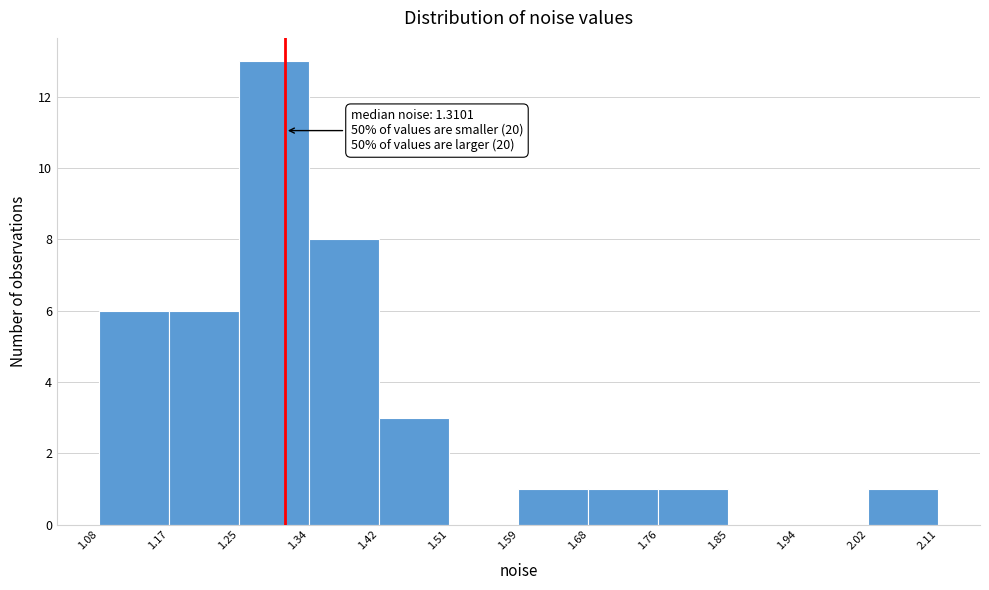

Over which range of the x-axis is the bar tallest?

1.25 to 1.34